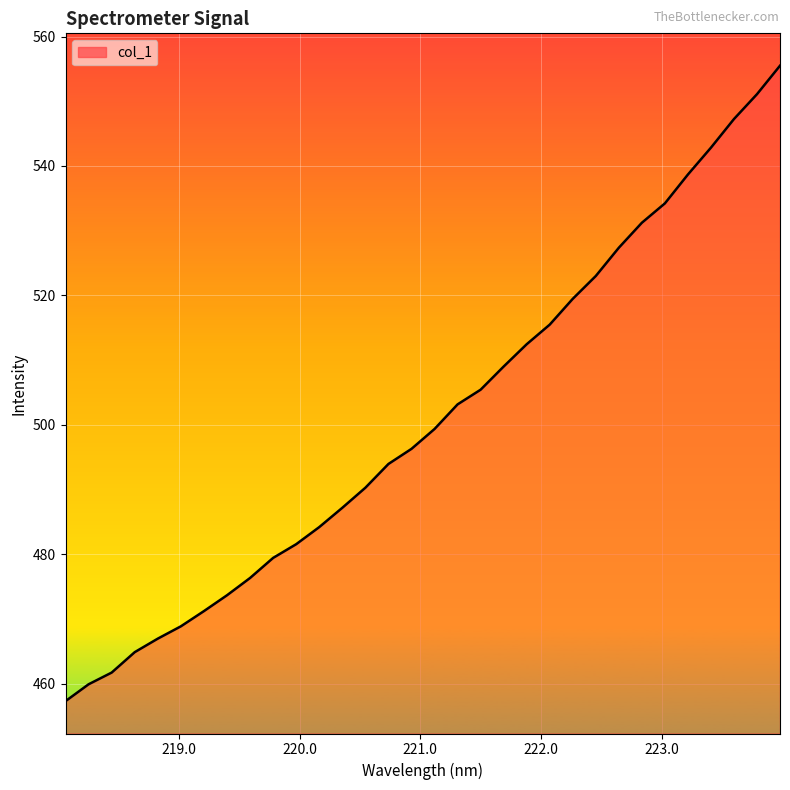

What is the greatest value displayed?

555.5